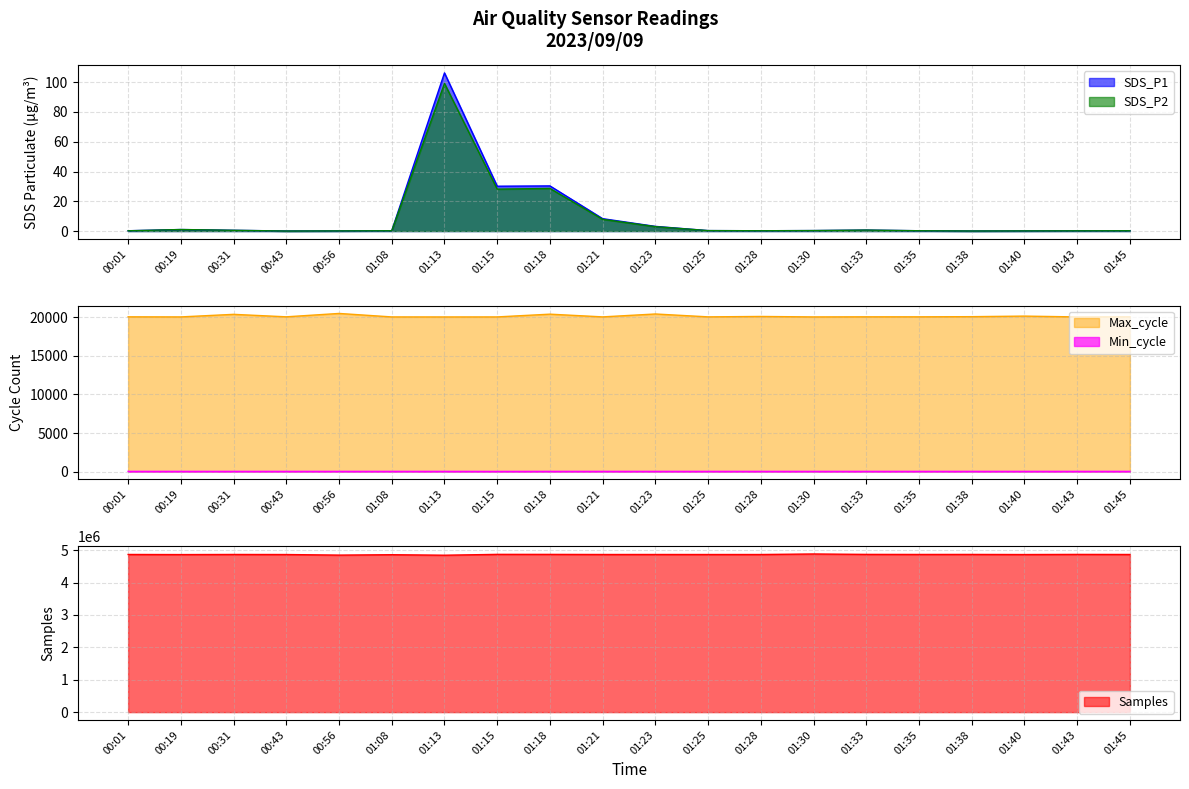

Where is Min_cycle nearest to the value 26?

00:01